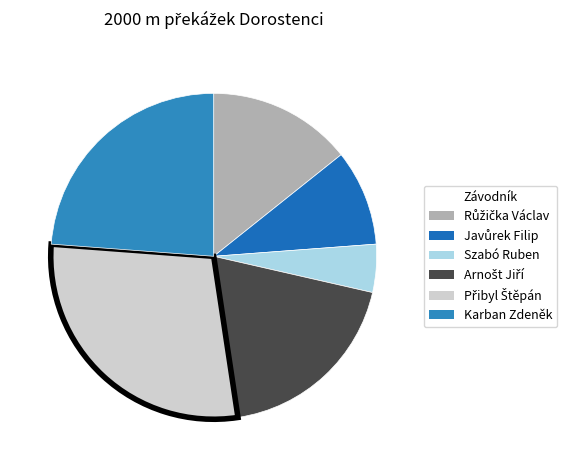

How many slices are in this pie chart?

6